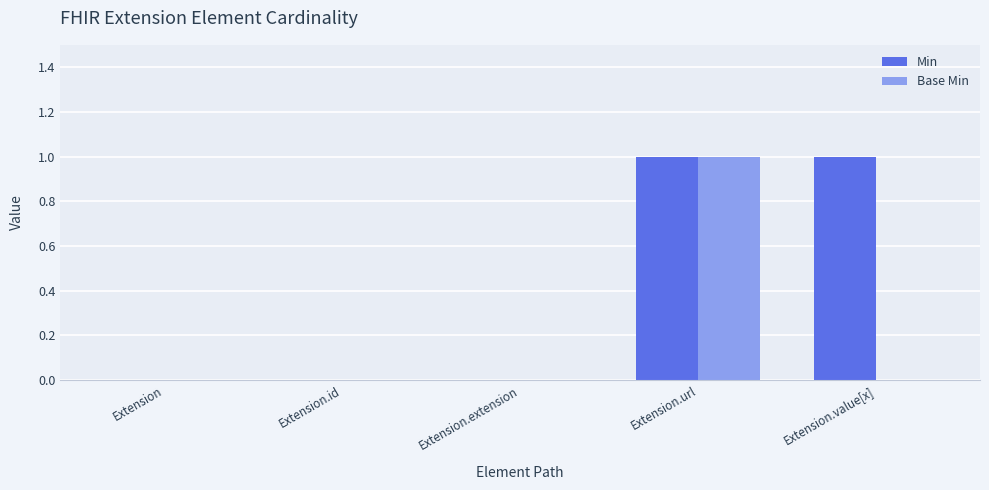

The Min series shows 1 at Extension.url. True or false?

True